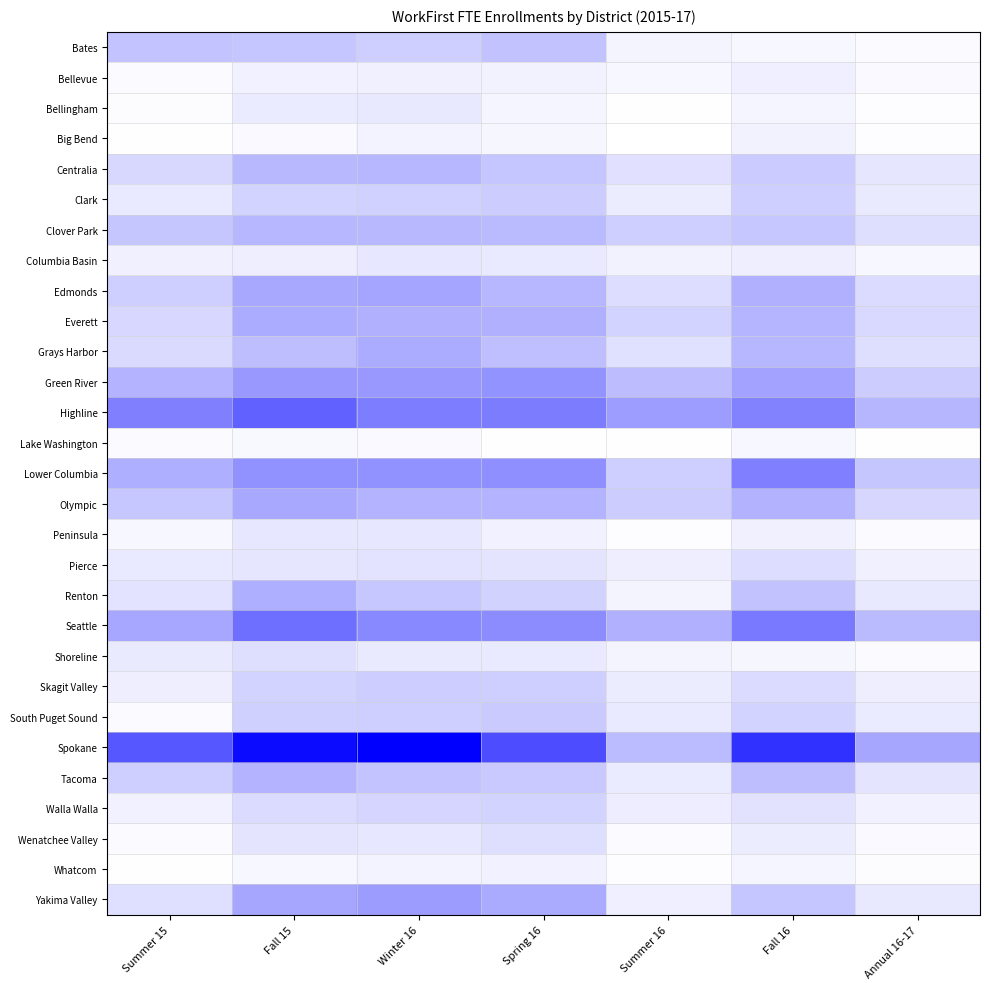

Reading left to right, list all the values displayed in this chart.

Bates: Summer 15=0.2	Fall 15=0.2	Winter 16=0.2	Spring 16=0.2	Summer 16=0.0	Fall 16=0.0	Annual 16-17=0.0
Bellevue: Summer 15=0.0	Fall 15=0.1	Winter 16=0.1	Spring 16=0.1	Summer 16=0.0	Fall 16=0.1	Annual 16-17=0.0
Bellingham: Summer 15=0.0	Fall 15=0.1	Winter 16=0.1	Spring 16=0.0	Summer 16=0.0	Fall 16=0.0	Annual 16-17=0.0
Big Bend: Summer 15=0.0	Fall 15=0.0	Winter 16=0.0	Spring 16=0.0	Summer 16=0.0	Fall 16=0.1	Annual 16-17=0.0
Centralia: Summer 15=0.2	Fall 15=0.3	Winter 16=0.3	Spring 16=0.2	Summer 16=0.1	Fall 16=0.2	Annual 16-17=0.1
Clark: Summer 15=0.1	Fall 15=0.2	Winter 16=0.2	Spring 16=0.2	Summer 16=0.1	Fall 16=0.2	Annual 16-17=0.1
Clover Park: Summer 15=0.2	Fall 15=0.3	Winter 16=0.3	Spring 16=0.3	Summer 16=0.2	Fall 16=0.2	Annual 16-17=0.1
Columbia Basin: Summer 15=0.1	Fall 15=0.1	Winter 16=0.1	Spring 16=0.1	Summer 16=0.1	Fall 16=0.1	Annual 16-17=0.0
Edmonds: Summer 15=0.2	Fall 15=0.3	Winter 16=0.4	Spring 16=0.3	Summer 16=0.1	Fall 16=0.3	Annual 16-17=0.1
Everett: Summer 15=0.2	Fall 15=0.3	Winter 16=0.3	Spring 16=0.3	Summer 16=0.2	Fall 16=0.3	Annual 16-17=0.1
Grays Harbor: Summer 15=0.1	Fall 15=0.3	Winter 16=0.3	Spring 16=0.3	Summer 16=0.1	Fall 16=0.3	Annual 16-17=0.1
Green River: Summer 15=0.3	Fall 15=0.4	Winter 16=0.4	Spring 16=0.4	Summer 16=0.3	Fall 16=0.4	Annual 16-17=0.2
Highline: Summer 15=0.5	Fall 15=0.6	Winter 16=0.5	Spring 16=0.5	Summer 16=0.4	Fall 16=0.5	Annual 16-17=0.3
Lake Washington: Summer 15=0.0	Fall 15=0.0	Winter 16=0.0	Spring 16=0.0	Summer 16=0.0	Fall 16=0.0	Annual 16-17=0.0
Lower Columbia: Summer 15=0.3	Fall 15=0.4	Winter 16=0.4	Spring 16=0.4	Summer 16=0.2	Fall 16=0.5	Annual 16-17=0.2
Olympic: Summer 15=0.2	Fall 15=0.3	Winter 16=0.3	Spring 16=0.3	Summer 16=0.2	Fall 16=0.3	Annual 16-17=0.2
Peninsula: Summer 15=0.0	Fall 15=0.1	Winter 16=0.1	Spring 16=0.1	Summer 16=0.0	Fall 16=0.1	Annual 16-17=0.0
Pierce: Summer 15=0.1	Fall 15=0.1	Winter 16=0.1	Spring 16=0.1	Summer 16=0.1	Fall 16=0.1	Annual 16-17=0.1
Renton: Summer 15=0.1	Fall 15=0.3	Winter 16=0.2	Spring 16=0.2	Summer 16=0.0	Fall 16=0.2	Annual 16-17=0.1
Seattle: Summer 15=0.3	Fall 15=0.6	Winter 16=0.5	Spring 16=0.5	Summer 16=0.3	Fall 16=0.5	Annual 16-17=0.3
Shoreline: Summer 15=0.1	Fall 15=0.1	Winter 16=0.1	Spring 16=0.1	Summer 16=0.0	Fall 16=0.0	Annual 16-17=0.0
Skagit Valley: Summer 15=0.1	Fall 15=0.2	Winter 16=0.2	Spring 16=0.2	Summer 16=0.1	Fall 16=0.1	Annual 16-17=0.1
South Puget Sound: Summer 15=0.0	Fall 15=0.2	Winter 16=0.2	Spring 16=0.2	Summer 16=0.1	Fall 16=0.2	Annual 16-17=0.1
Spokane: Summer 15=0.7	Fall 15=1.0	Winter 16=1.0	Spring 16=0.7	Summer 16=0.3	Fall 16=0.8	Annual 16-17=0.4
Tacoma: Summer 15=0.2	Fall 15=0.3	Winter 16=0.2	Spring 16=0.2	Summer 16=0.1	Fall 16=0.3	Annual 16-17=0.1
Walla Walla: Summer 15=0.1	Fall 15=0.1	Winter 16=0.2	Spring 16=0.2	Summer 16=0.1	Fall 16=0.1	Annual 16-17=0.1
Wenatchee Valley: Summer 15=0.0	Fall 15=0.1	Winter 16=0.1	Spring 16=0.1	Summer 16=0.0	Fall 16=0.1	Annual 16-17=0.0
Whatcom: Summer 15=0.0	Fall 15=0.0	Winter 16=0.0	Spring 16=0.1	Summer 16=0.0	Fall 16=0.0	Annual 16-17=0.0
Yakima Valley: Summer 15=0.1	Fall 15=0.4	Winter 16=0.4	Spring 16=0.3	Summer 16=0.1	Fall 16=0.2	Annual 16-17=0.1